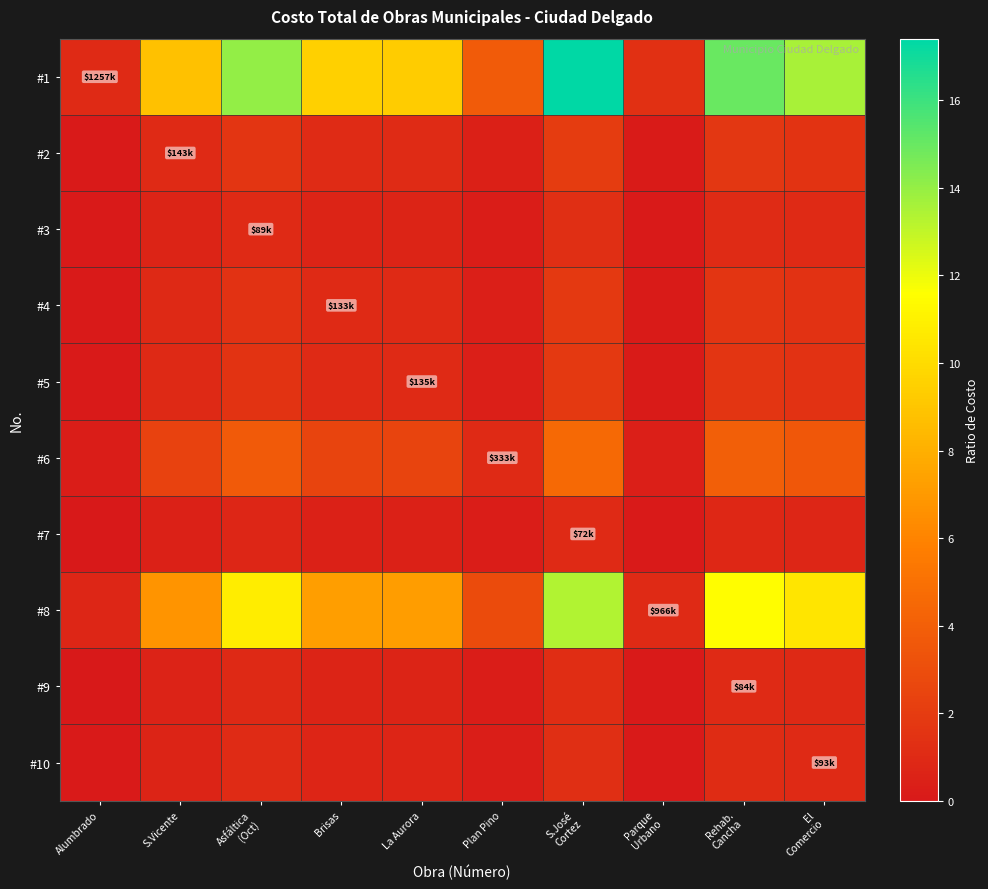

Which series changed the most between Alumbrado and S.José Cortez?

#1